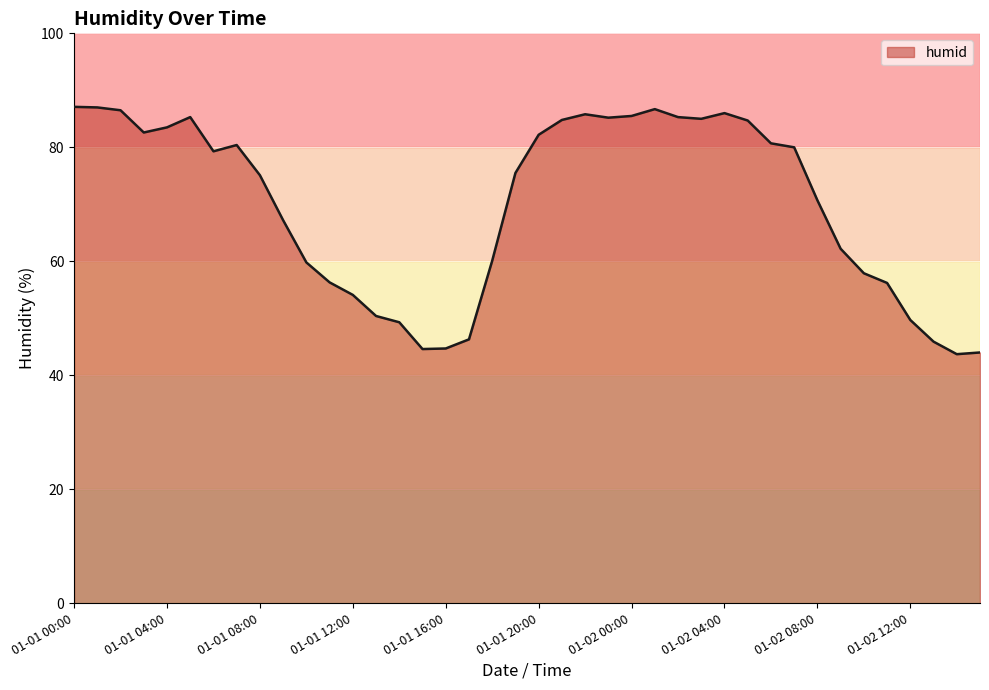

What is the minimum value shown in the chart?

43.7